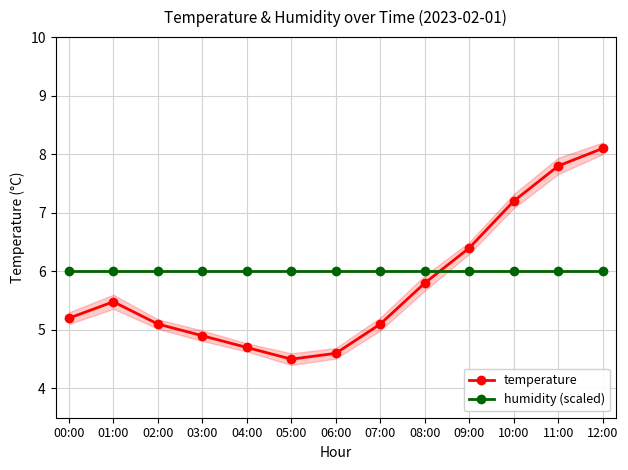

At which label does temperature first exceed 5?

00:00